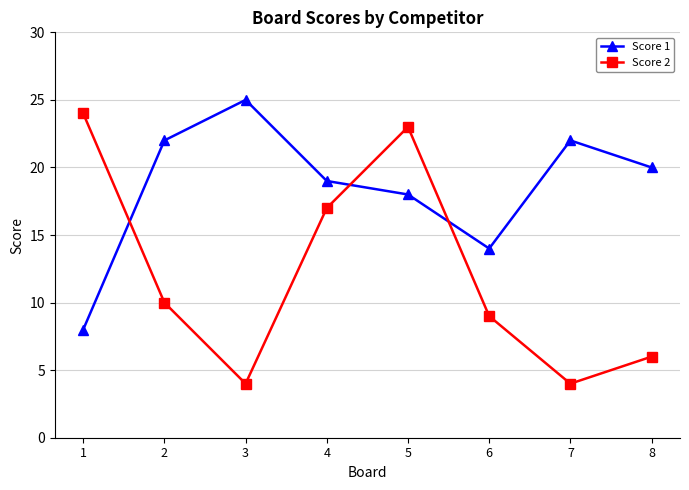

The value of Score 1 at 7 is 32. True or false?

False